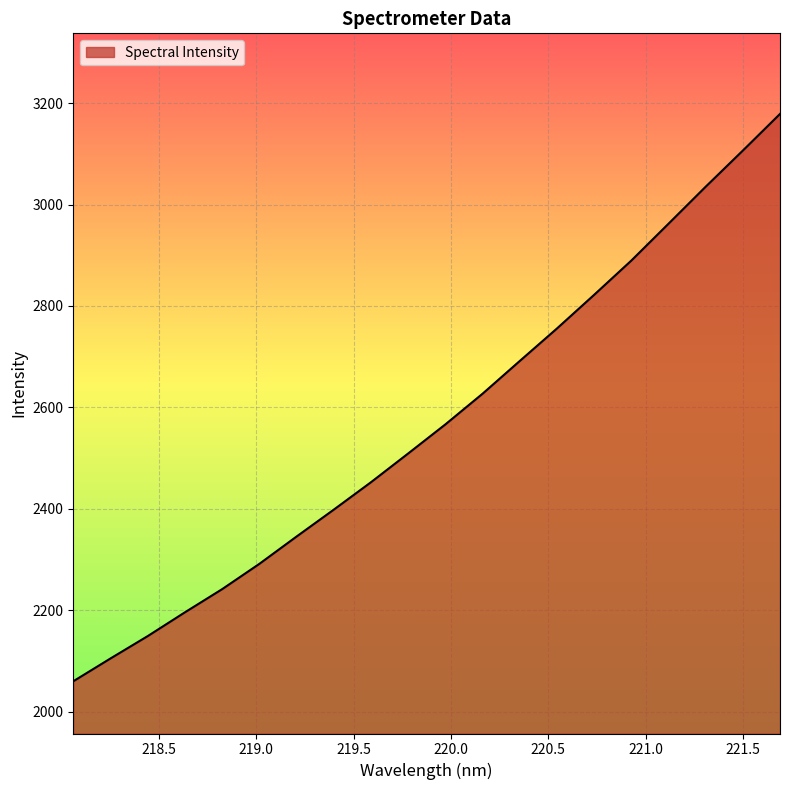

What is the difference between the maximum and minimum values?

1118.9